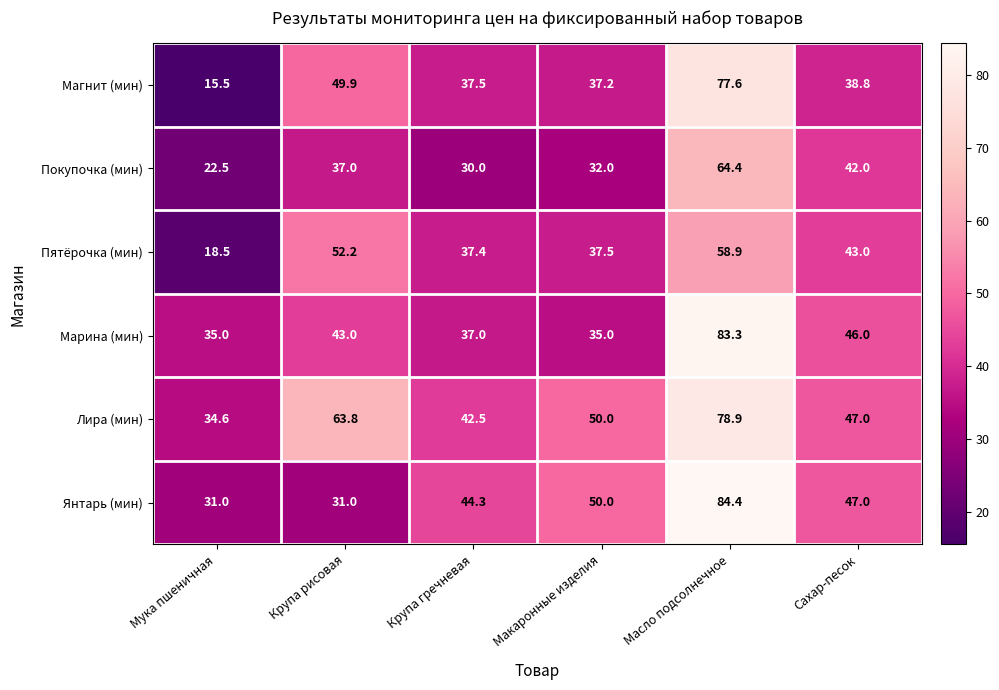

At which category is the sum across all series the highest?

Масло подсолнечное